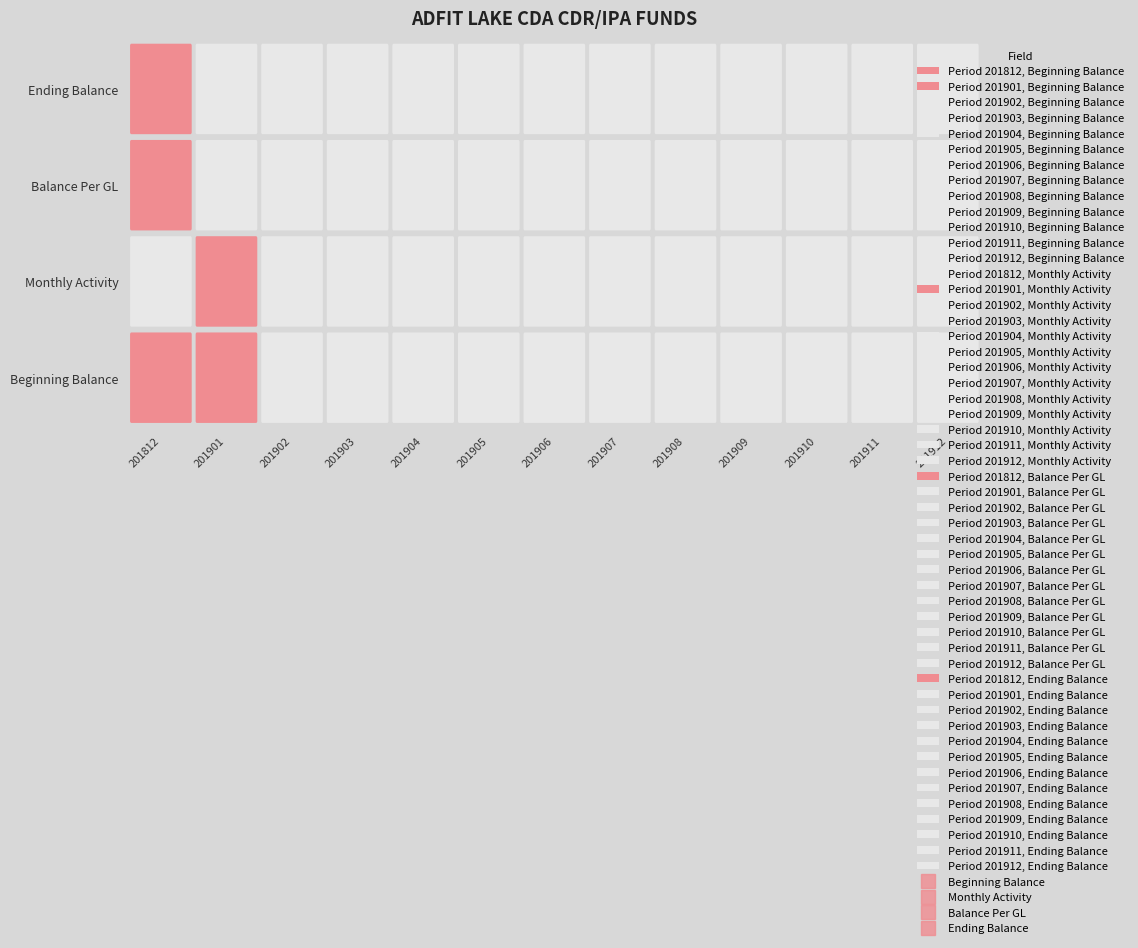

At how many categories does at least one series exceed 0?

2